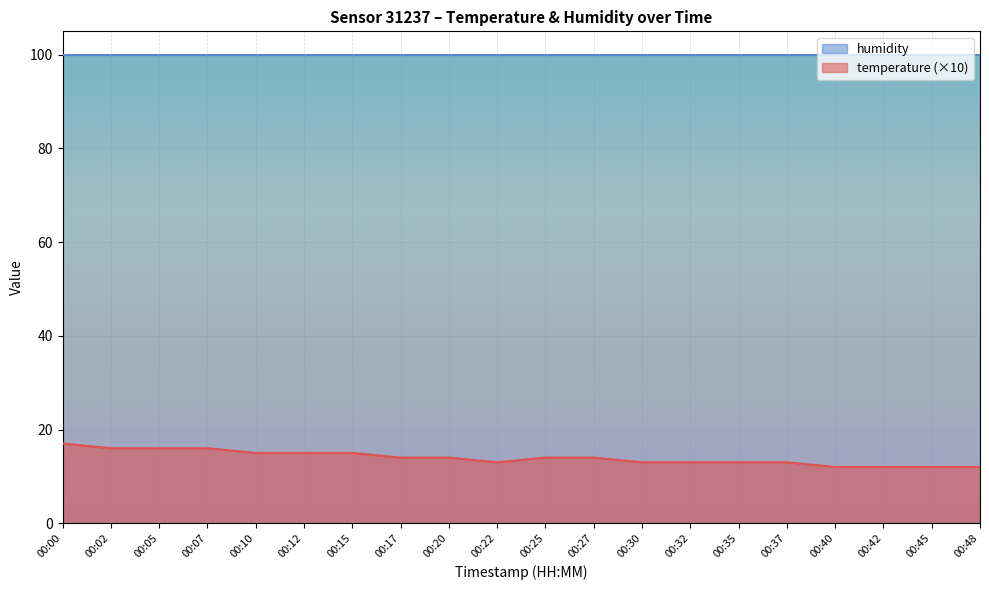

Which label corresponds to the smallest value in the chart?

00:40